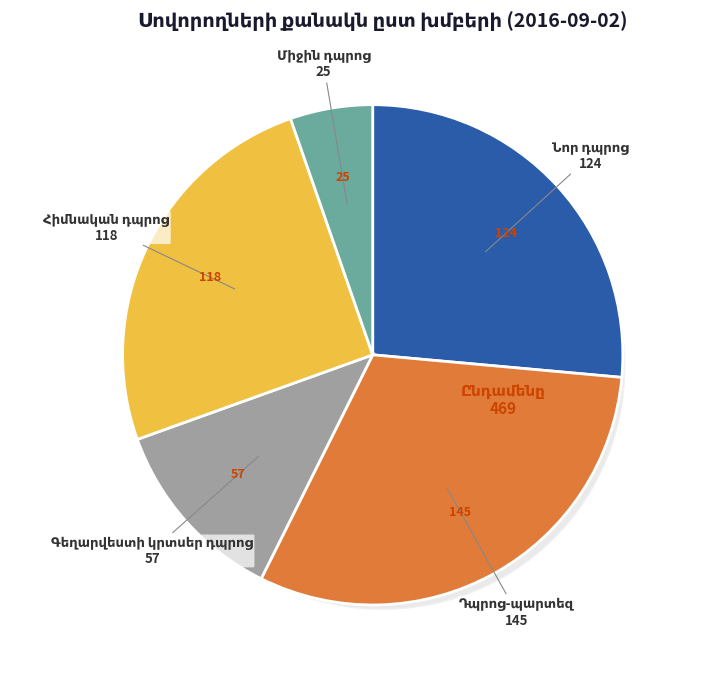

What percentage is NOT represented by Միջին դպրոց?

94.7%